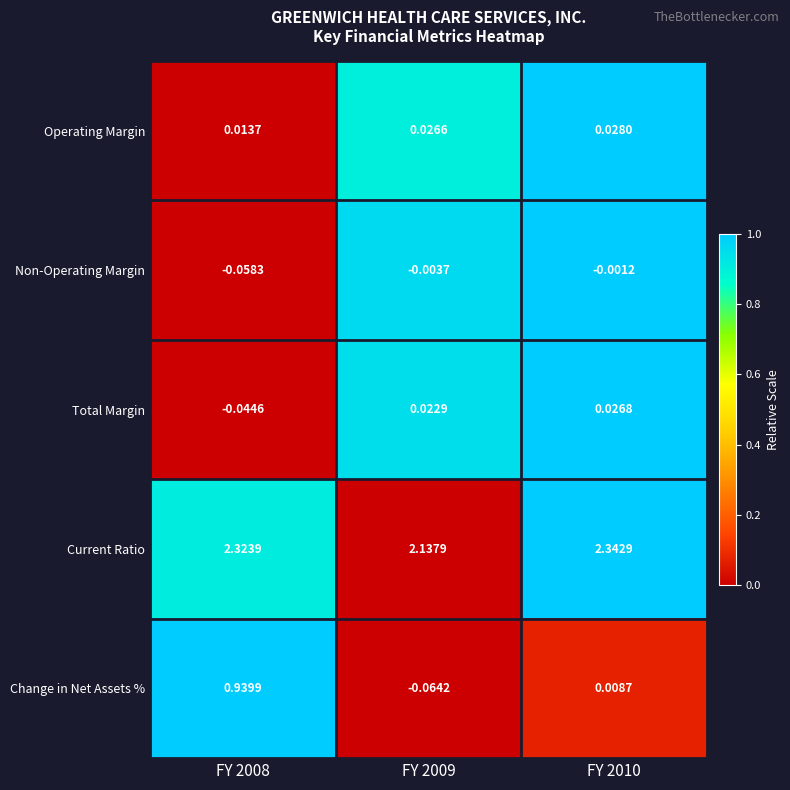

Is the value of Total Margin at FY 2008 greater than the value of Change in Net Assets % at FY 2009?

Yes